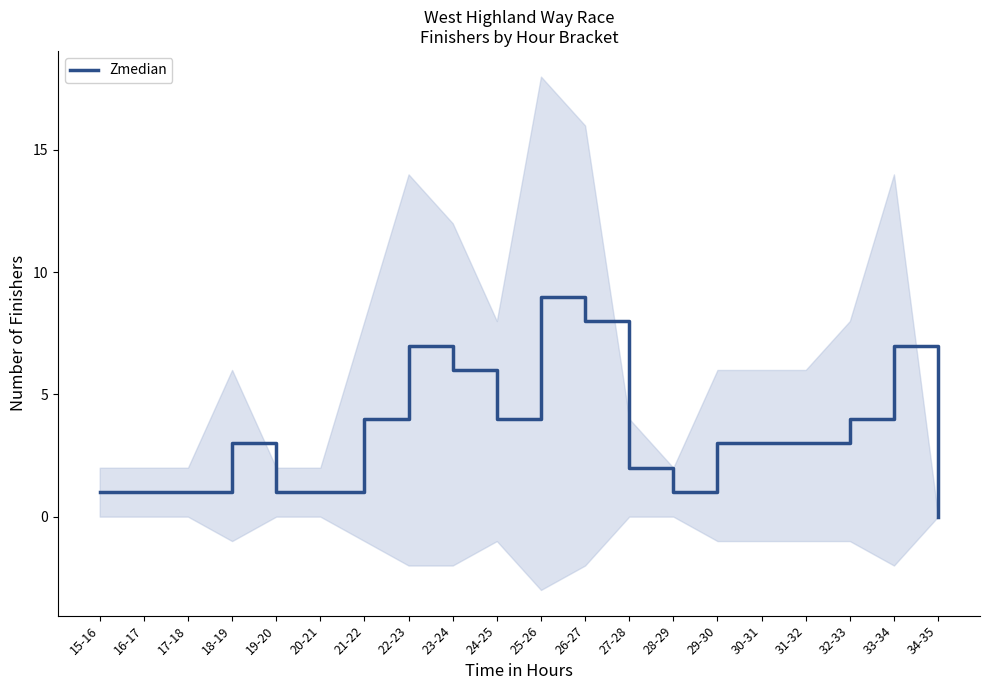

List the labels in order of value, largest first.

25-26, 26-27, 22-23, 33-34, 23-24, 21-22, 24-25, 32-33, 18-19, 29-30, 30-31, 31-32, 27-28, 15-16, 16-17, 17-18, 19-20, 20-21, 28-29, 34-35